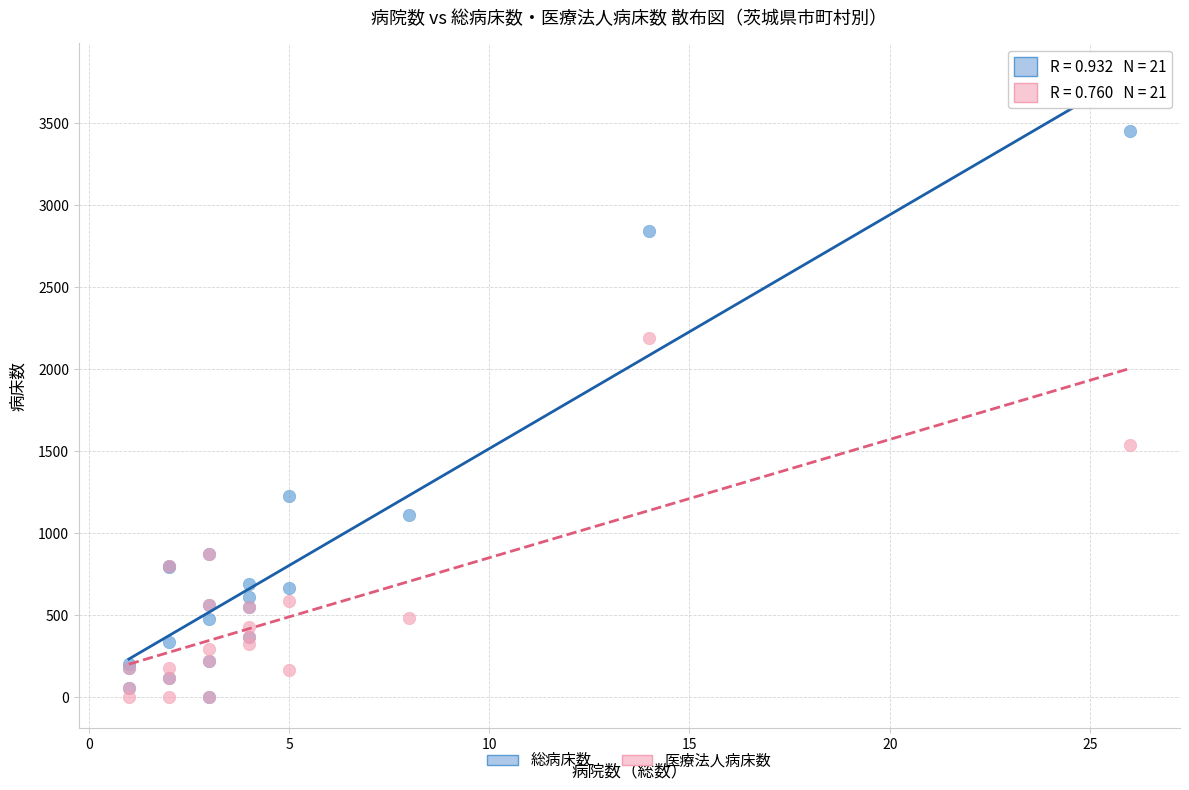

Across all series, what Y value is closest to 1727?

1537